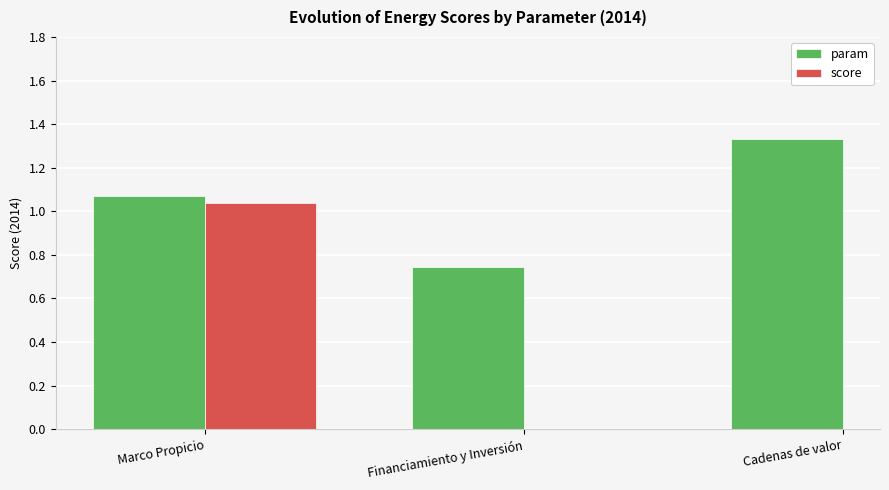

What is the greatest value displayed?

1.3